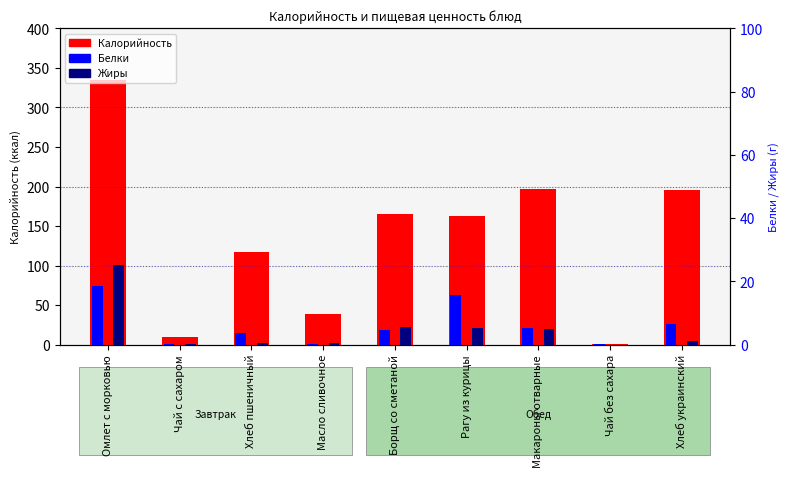

What is the value of the Белки bar at the 6th from the left?

15.7